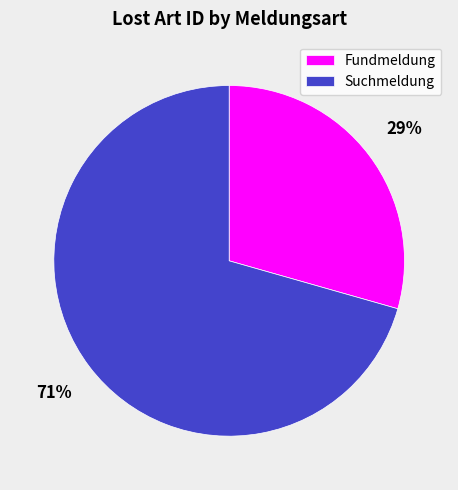

To the nearest percent, what percentage of the pie is Suchmeldung?

71%